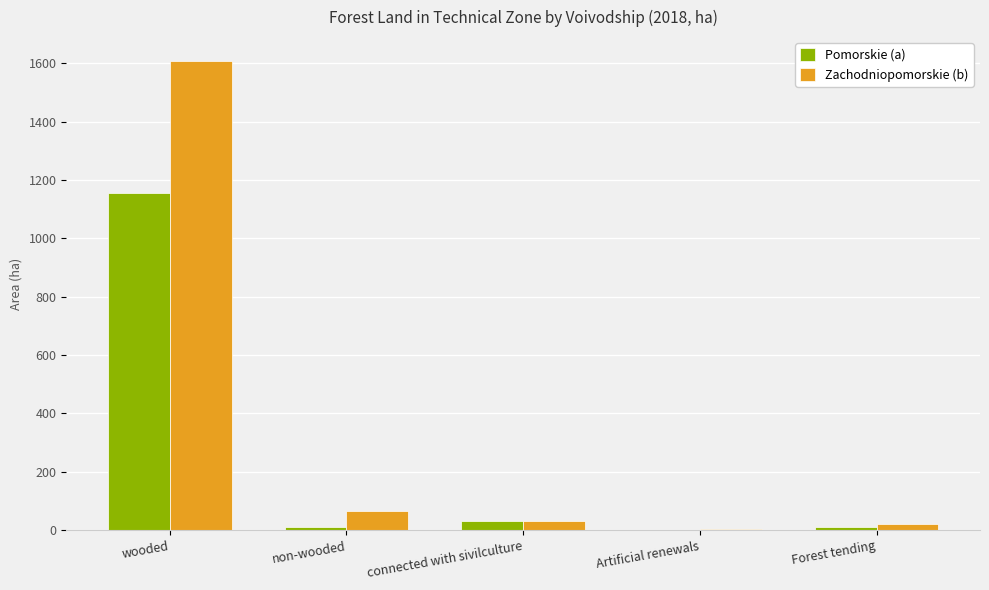

Is it true that Pomorskie (a) equals 438.2 at wooded?

False